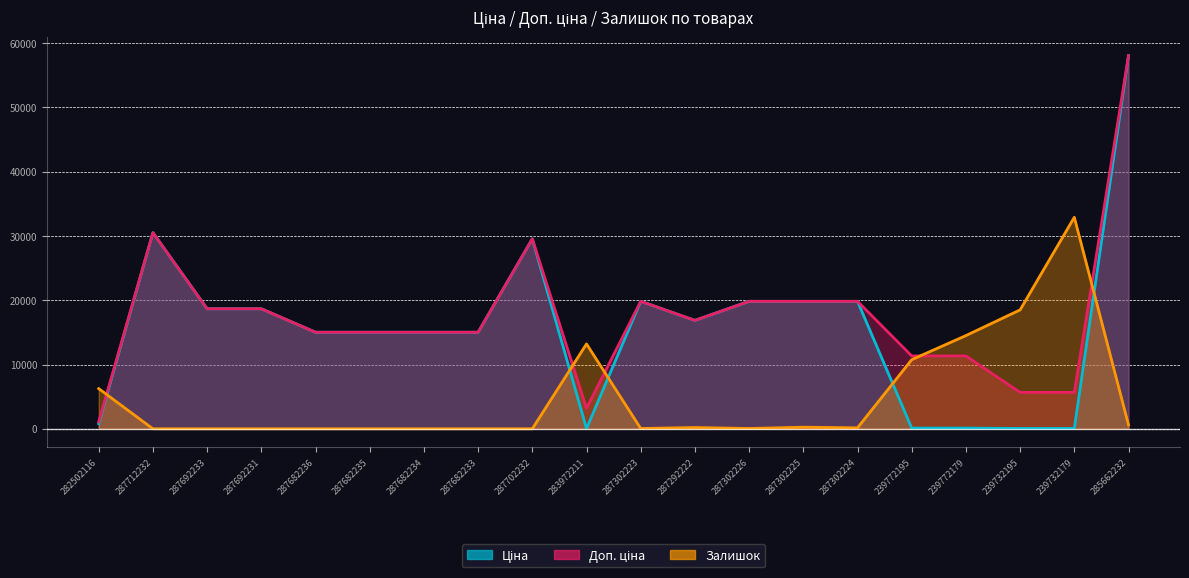

Reading right to left, transcribe all the data shown in this chart.

Ціна: 58037.0	56.7	56.7	113.3	113.3	19831.1	19831.1	19831.1	16863.2	19831.1	32.0	29548.9	15019.2	15019.2	15019.2	15019.2	18671.5	18671.5	30512.3	813.0
Доп. ціна: 58037.0	5667.0	5667.0	11334.0	11334.0	19831.1	19831.1	19831.1	16863.2	19831.1	3205.0	29548.9	15019.2	15019.2	15019.2	15019.2	18671.5	18671.5	30512.3	1101.8
Залишок: 600.0	32900.0	18500.0	14500.0	10750.0	150.0	250.0	50.0	200.0	50.0	13200.0	0.0	0.0	0.0	0.0	0.0	0.0	0.0	0.0	6250.0